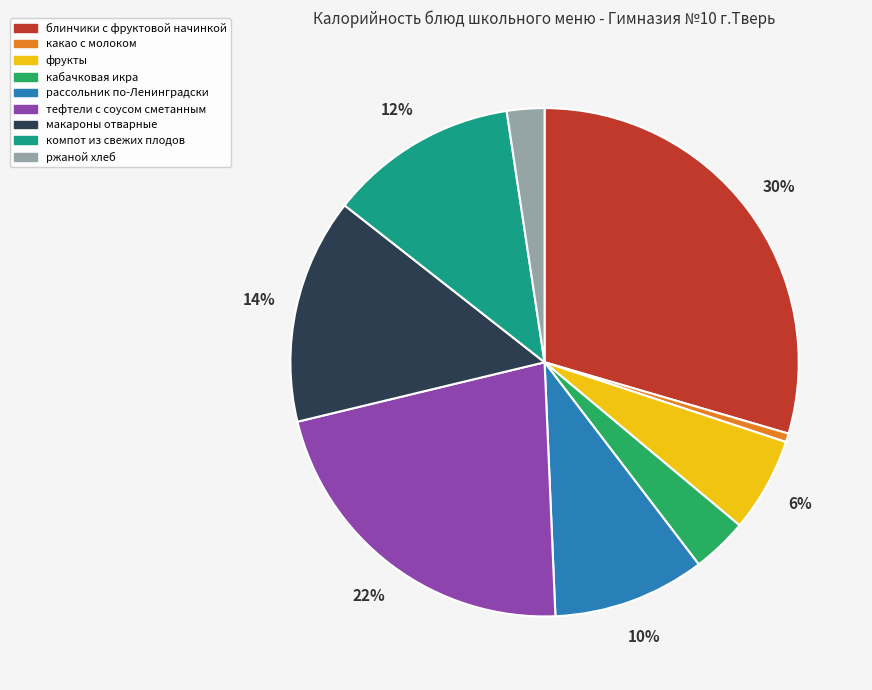

Is it true that какао с молоком is 1% of the pie?

True